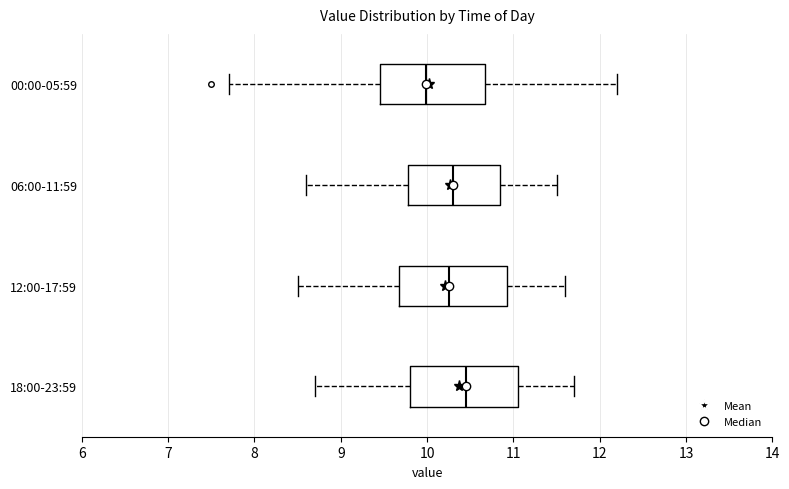

Reading bottom to top, read every box against the x-axis: the position of its median line, the range the box covers, and the ends of its whiskers. The values are not printed on the chart, so give them approximately, as read against the axis.

18:00-23:59: median 10.5, box 9.8 to 11.1, whiskers 8.7 to 11.7
12:00-17:59: median 10.3, box 9.7 to 10.9, whiskers 8.5 to 11.6
06:00-11:59: median 10.3, box 9.8 to 10.9, whiskers 8.6 to 11.5
00:00-05:59: median 10.0, box 9.5 to 10.7, whiskers 7.7 to 12.2